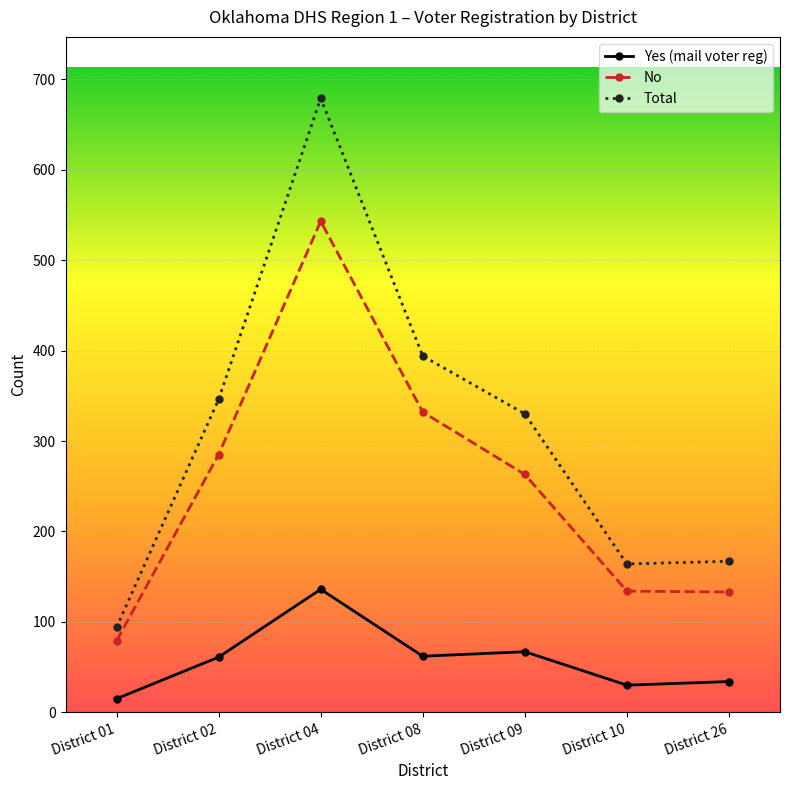

Where is the first local maximum for Total?

District 04